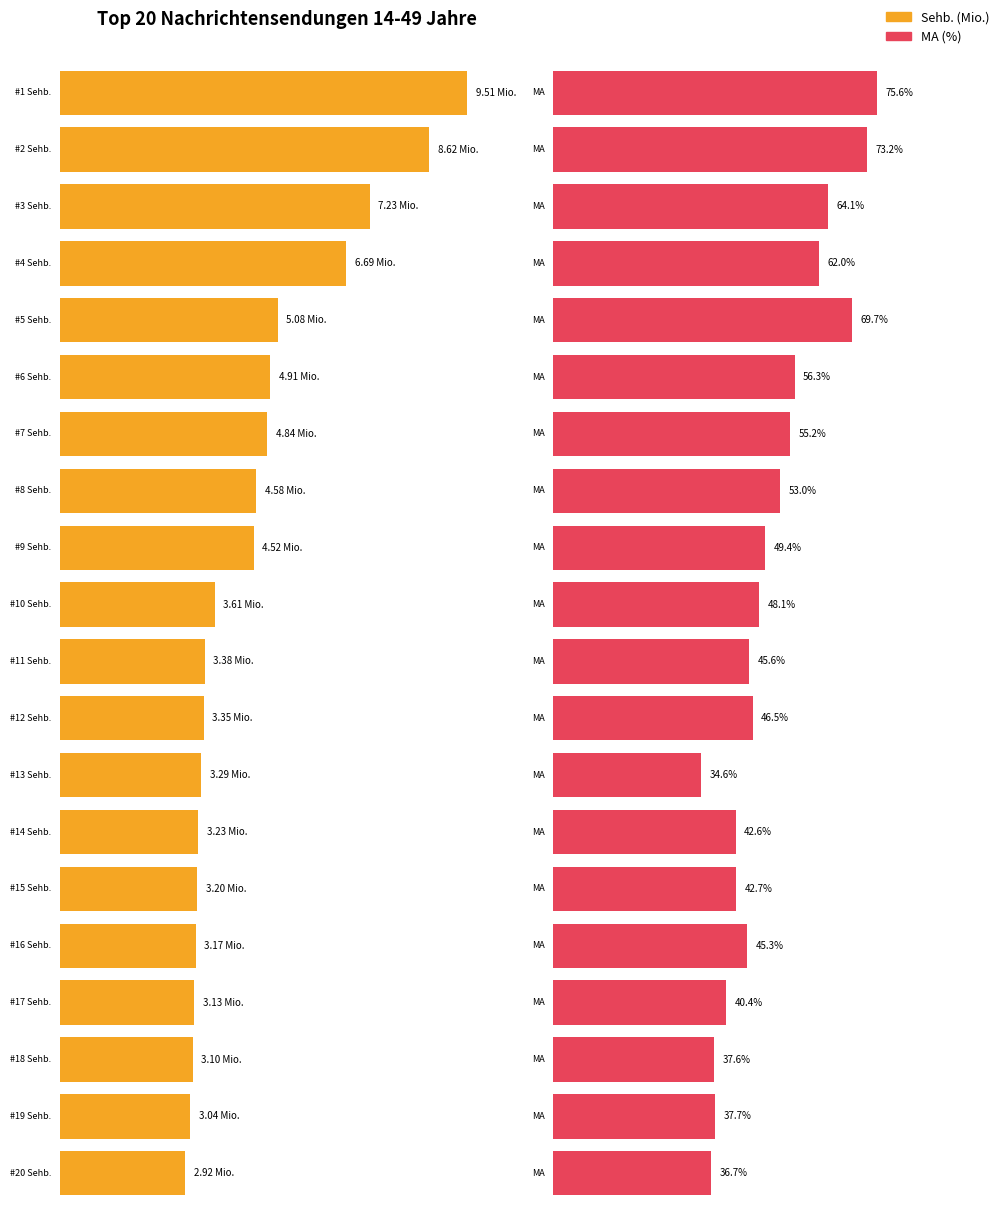

How many values in the MA (%) series are below 48?

10